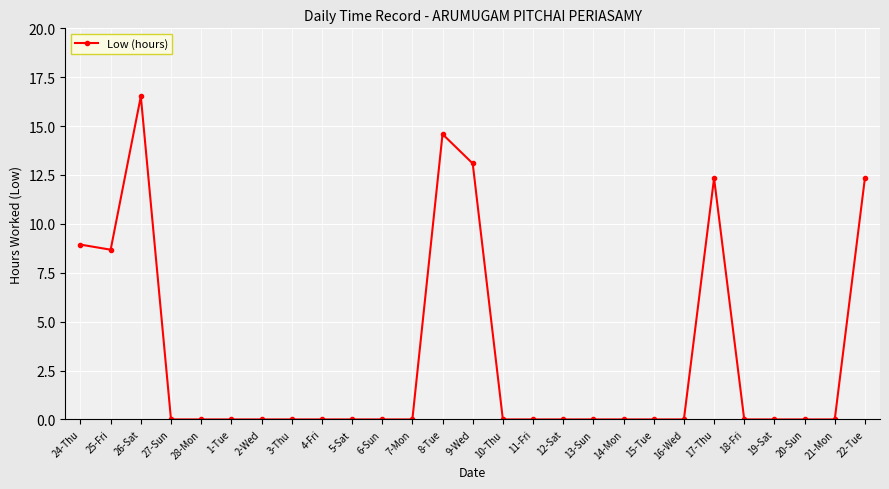

What is the sum of all values?

86.5